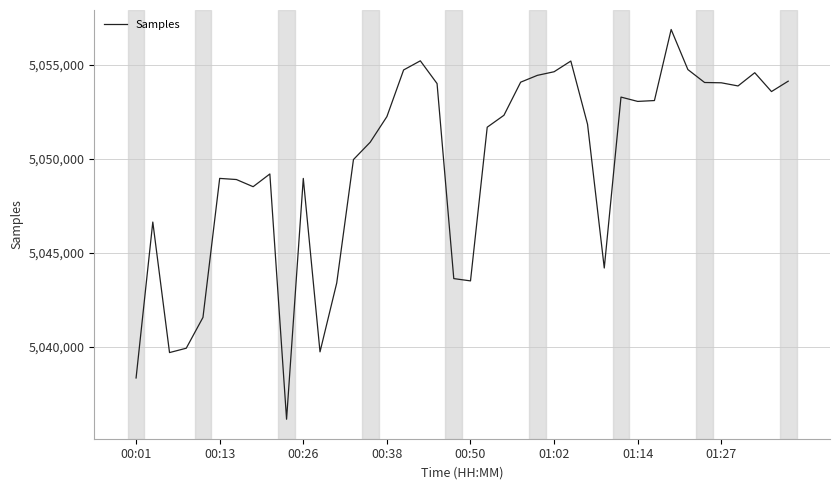

What is the sum of all values?

201988377